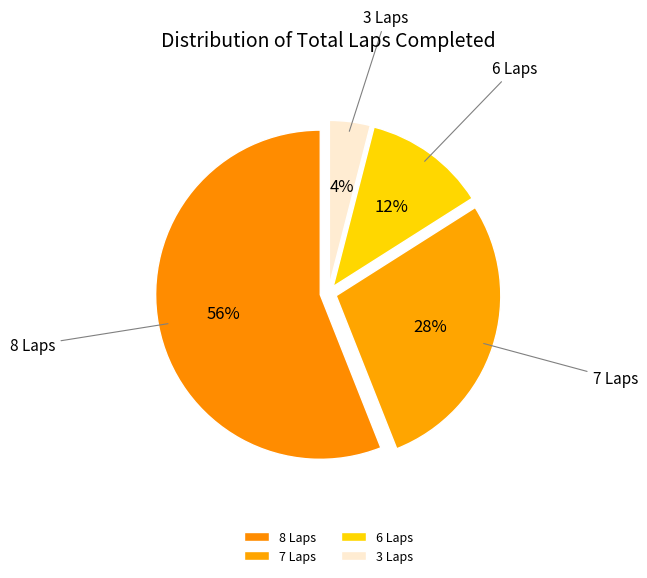

Do 7 Laps and 8 Laps together represent more than half of the pie?

Yes